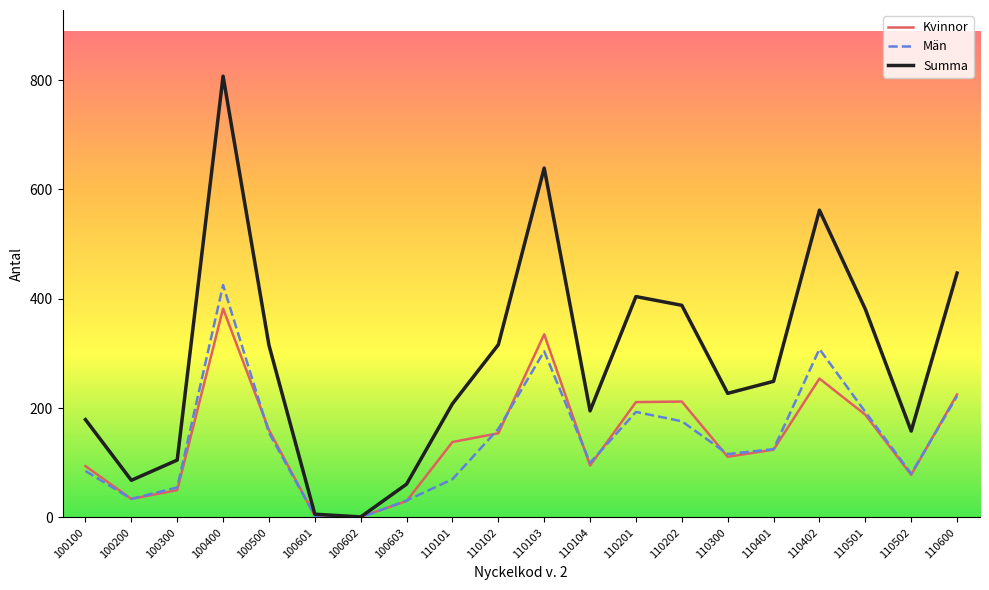

Does the chart display data point markers on the line(s)?

No